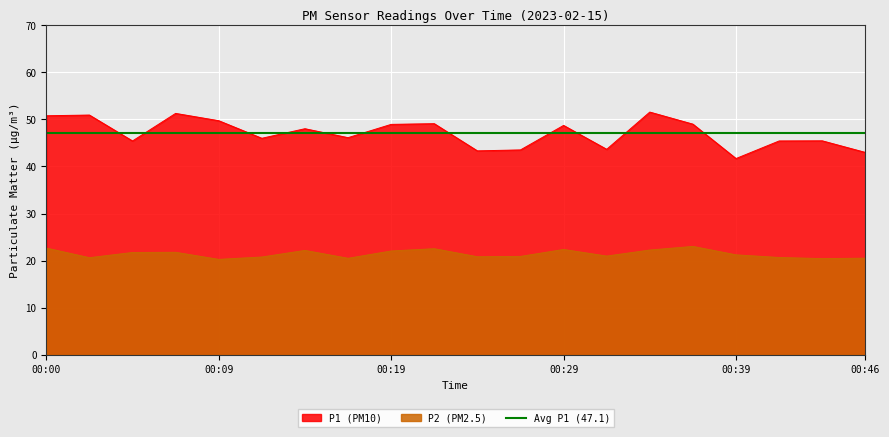

Rank the series by their maximum value, from lowest to highest.

P2, P1